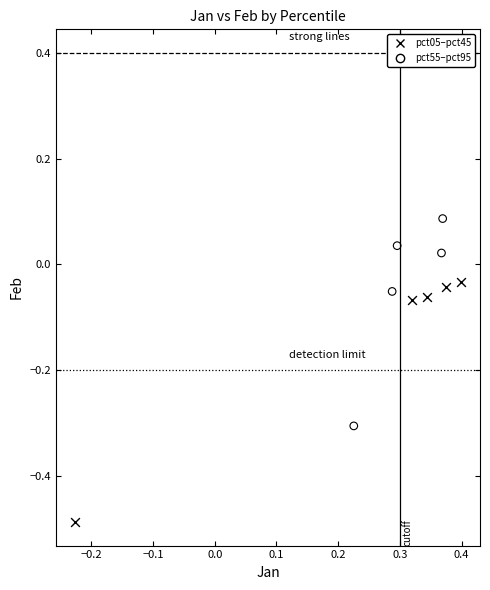

Which series has the widest spread of Y values?

pct05–pct45